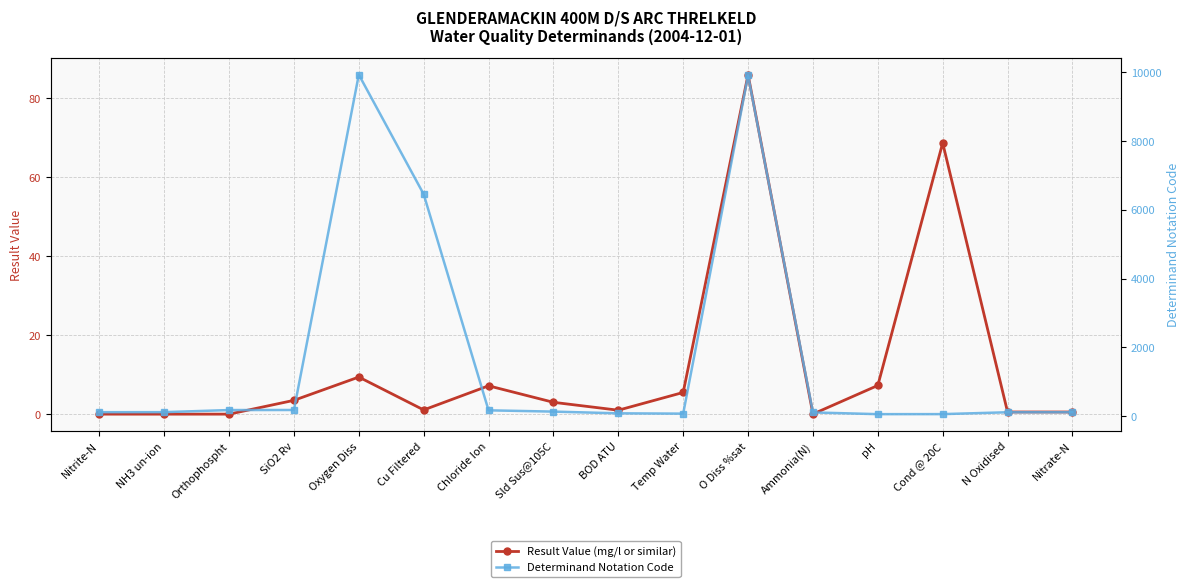

Rank the series by their average value, from lowest to highest.

Result Value (mg/l or similar), Determinand Notation Code